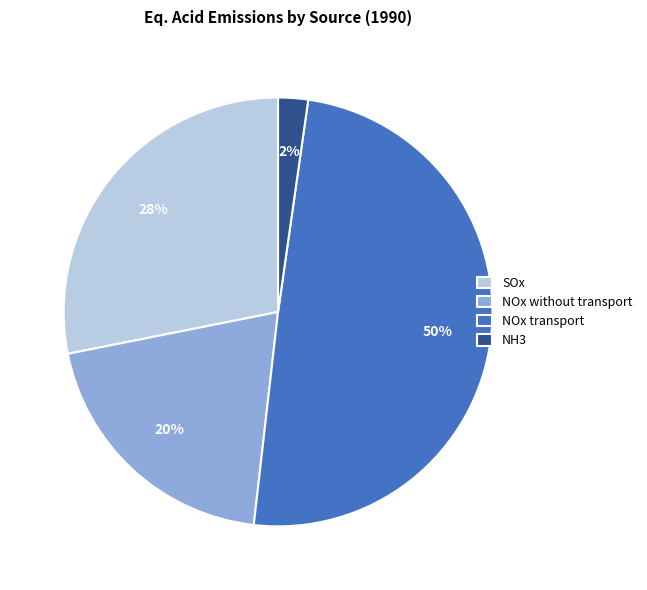

Rank the categories by value from lowest to highest.

NH3, NOx without transport, SOx, NOx transport